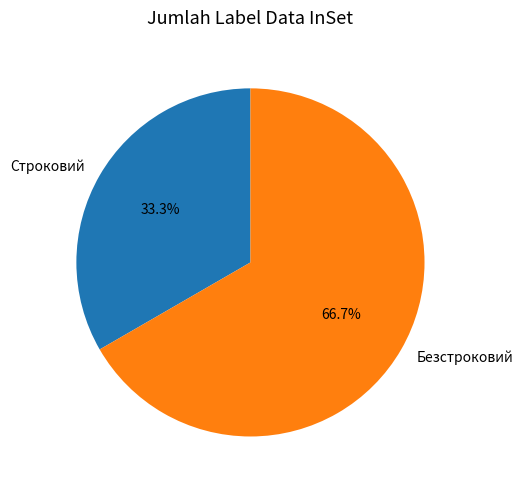

True or false: Безстроковий accounts for 67% of the total.

True